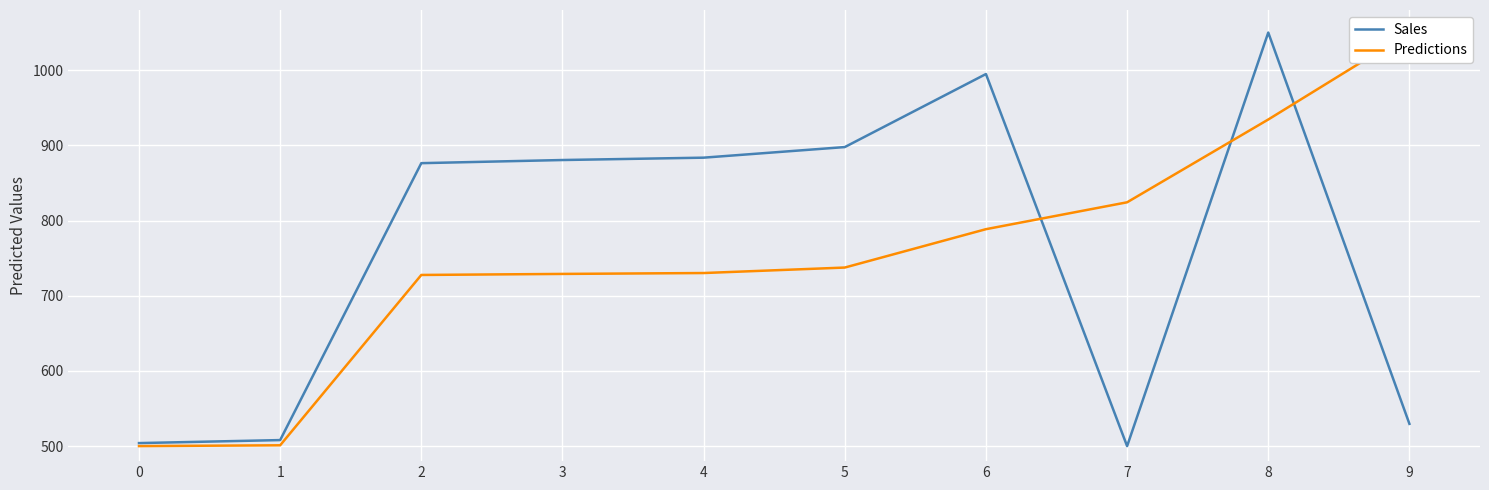

How many distinct data groups are displayed?

2